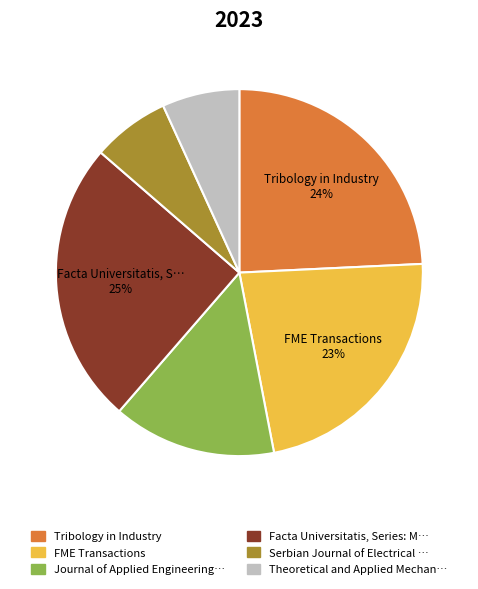

Is there any slice that represents more than half of the pie?

No